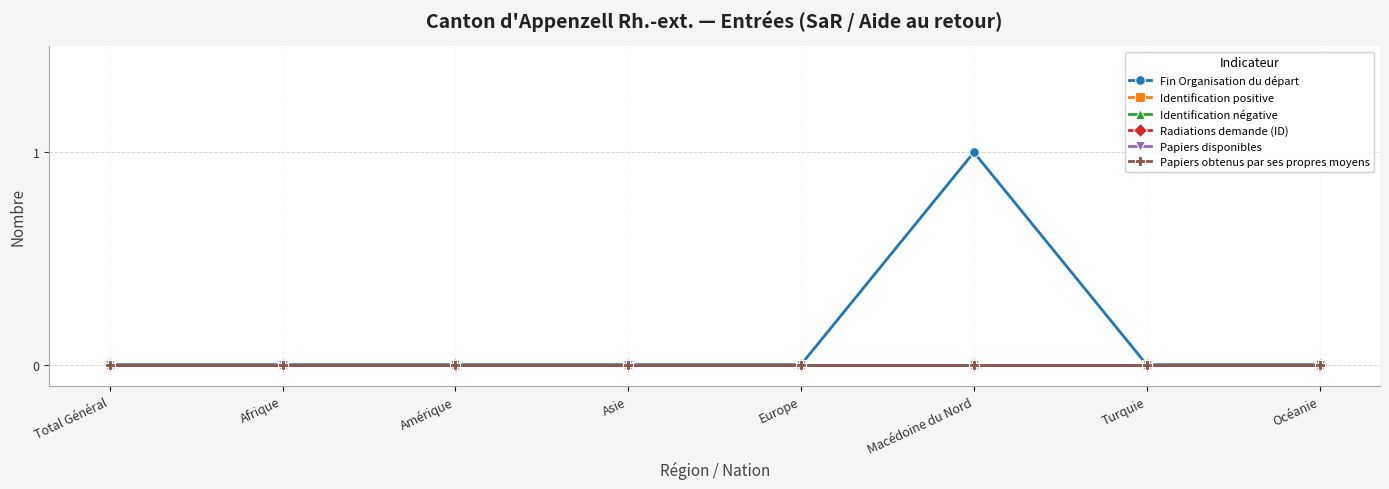

The value of Identification positive at Turquie is 0. True or false?

True